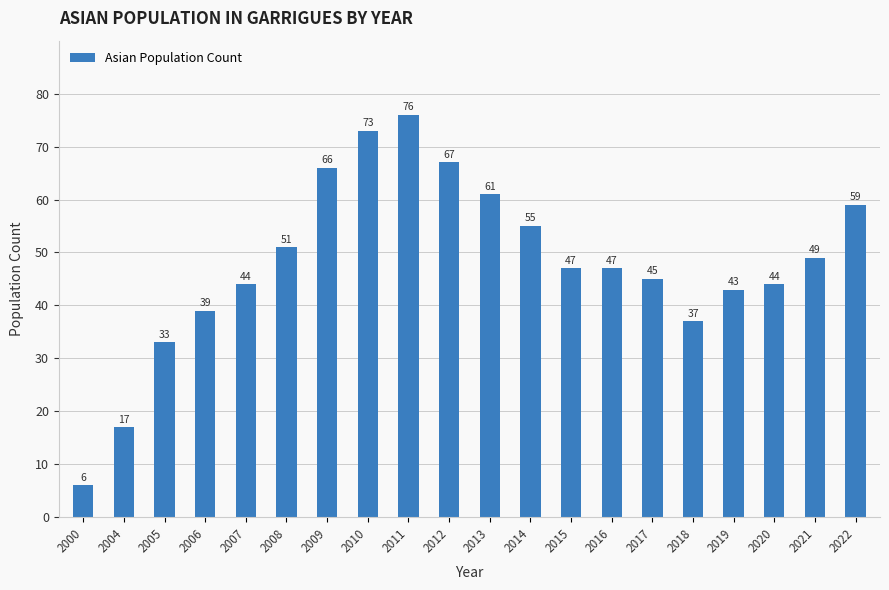

True or false: the data shows 6 at 2000.

True